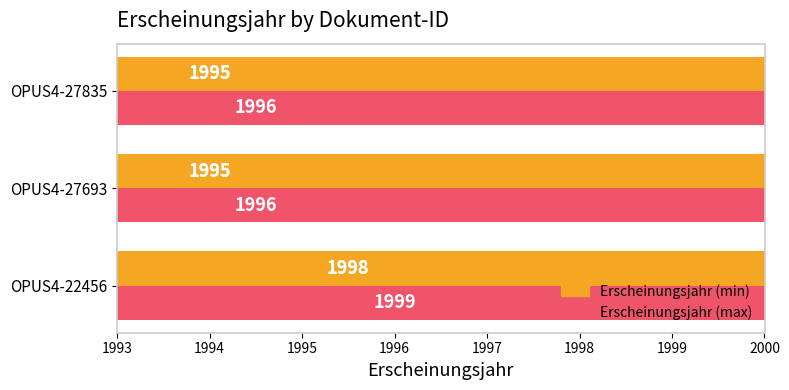

Reading left to right, extract all data points from this chart.

Erscheinungsjahr (min): 1998	1995	1995
Erscheinungsjahr (max): 1999	1996	1996